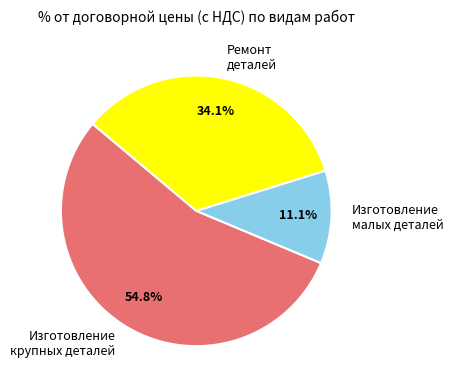

How many slices are in this pie chart?

3